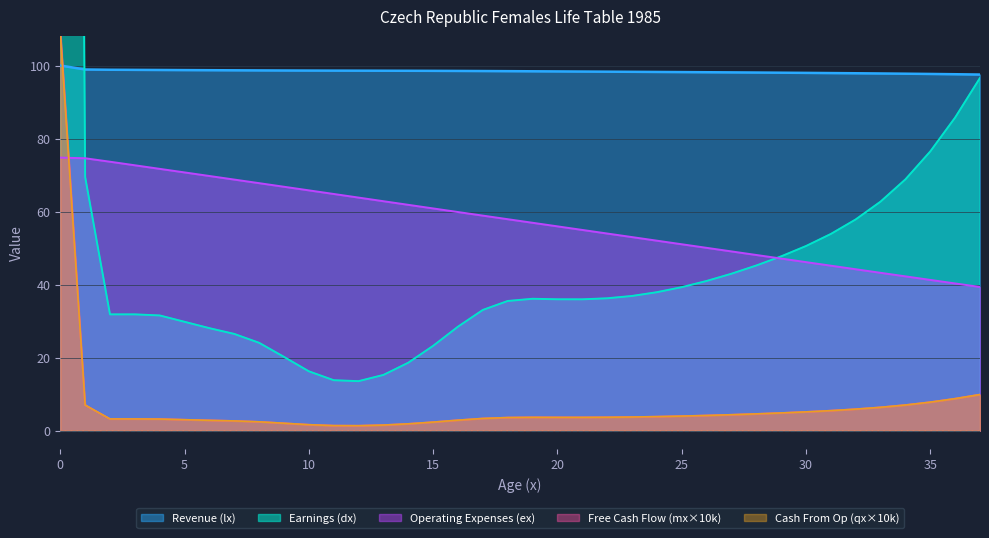

What is the sum of the Revenue (lx) values at 10 and 16?

197.1